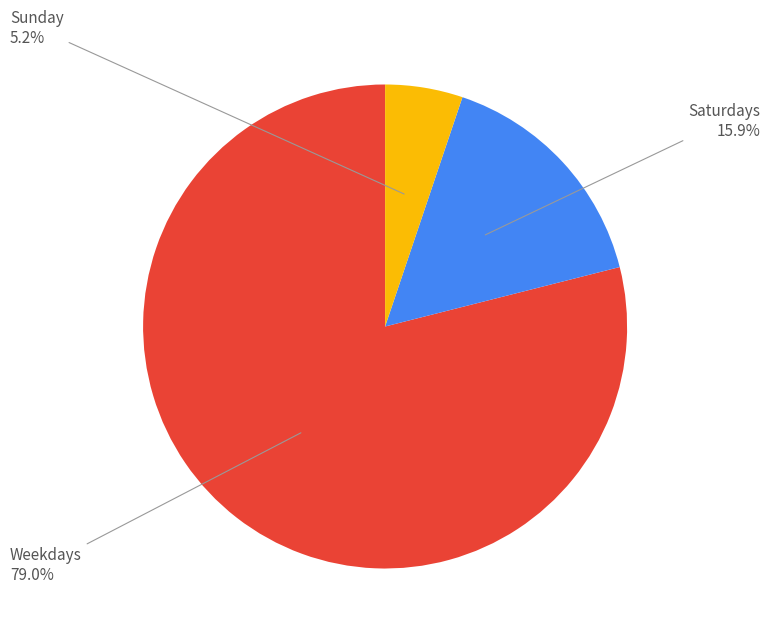

Is there a majority slice in this chart?

Yes